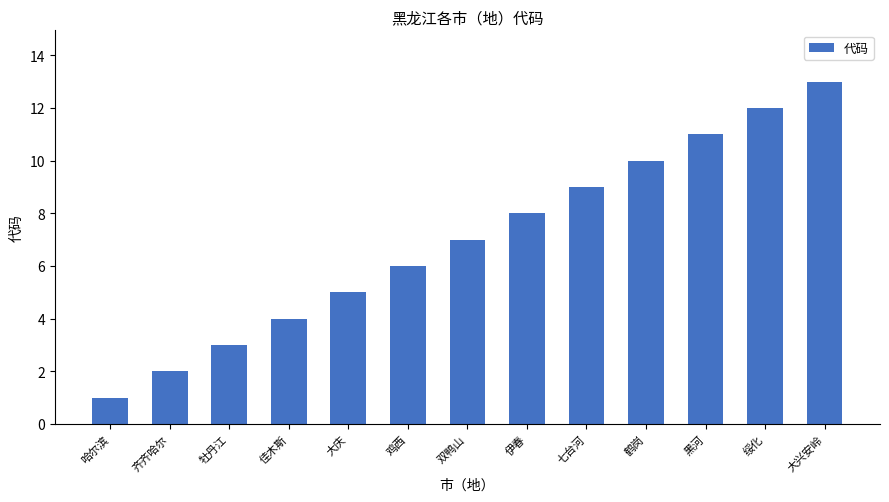

Which label corresponds to the smallest value in the chart?

哈尔滨